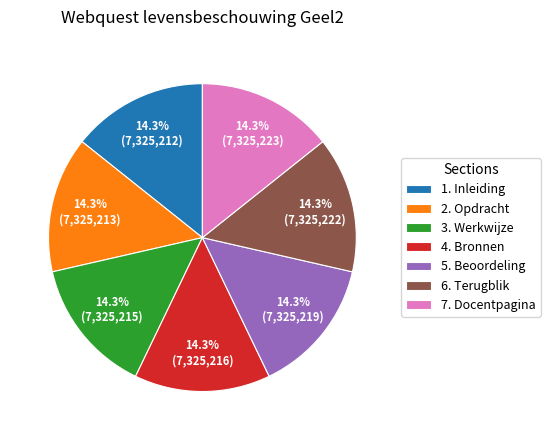

To the nearest percent, what portion does 2. Opdracht represent?

14%